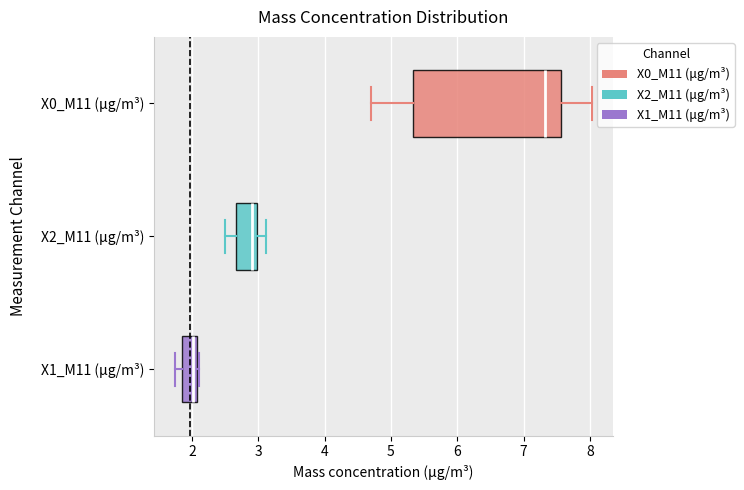

Which box's median line is the furthest to the left?

X1_M11 (μg/m³)